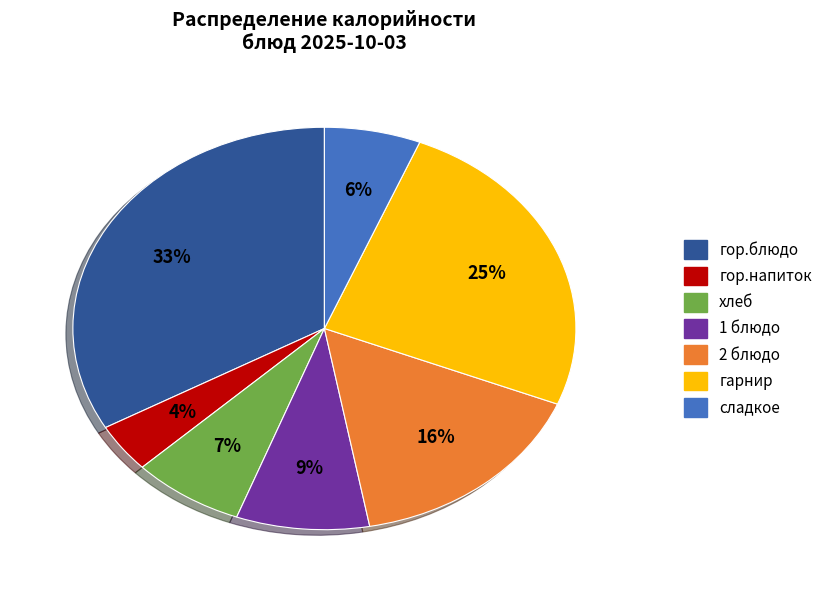

Do хлеб and гор.напиток together represent more than half of the pie?

No